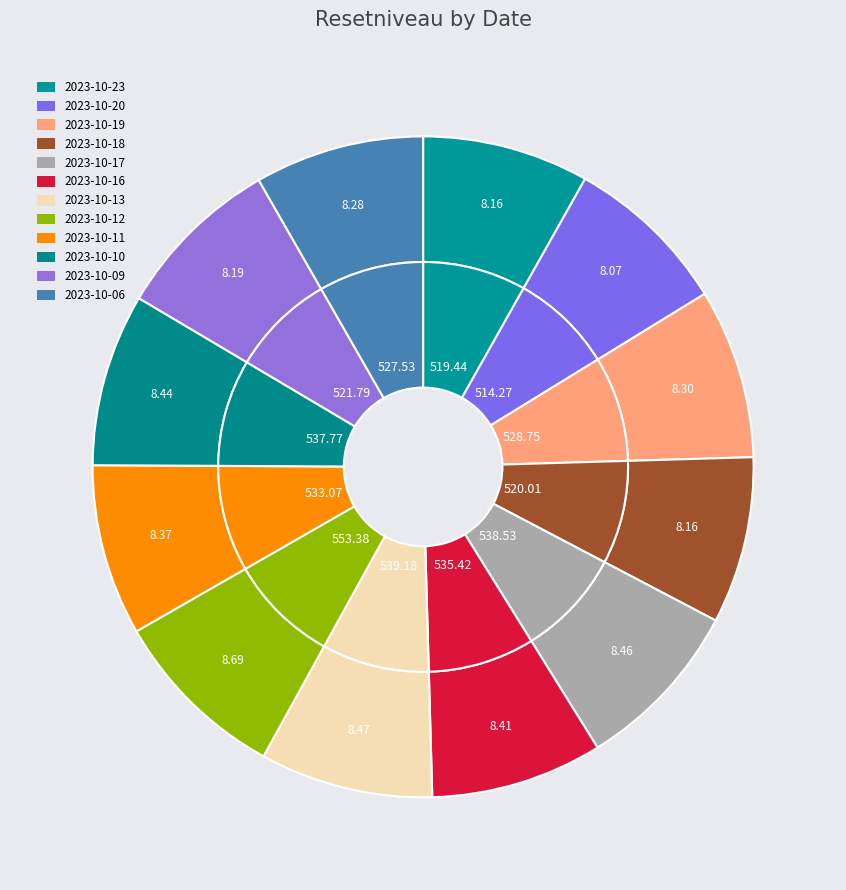

Which slice is the largest?

2023-10-12